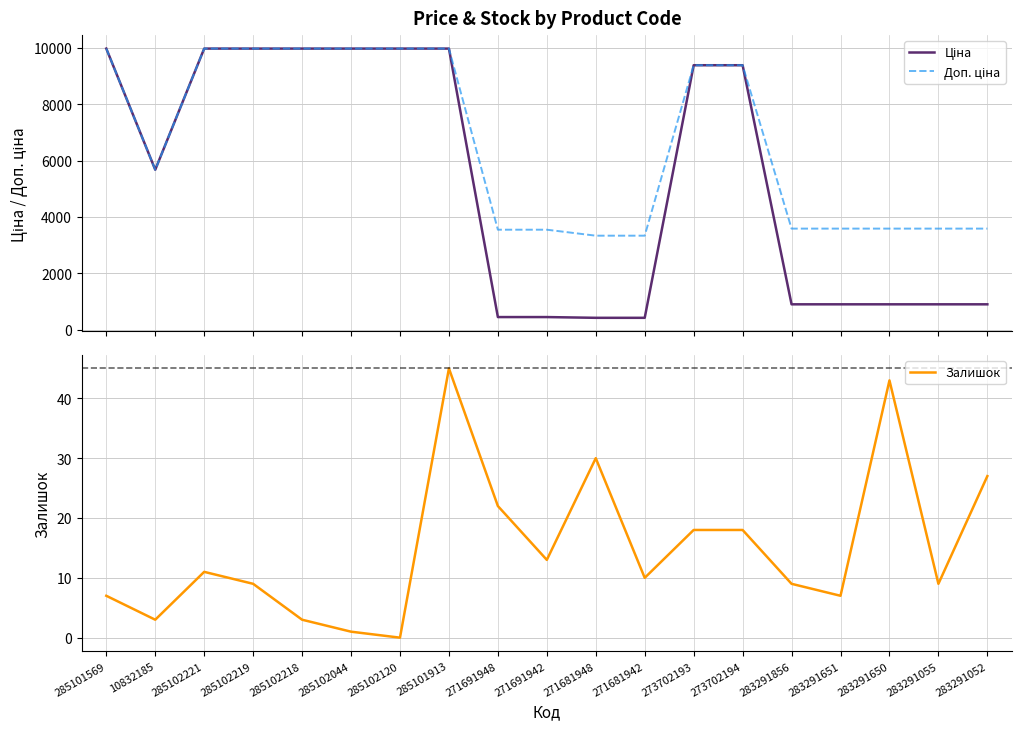

How many lines are shown in the chart?

3